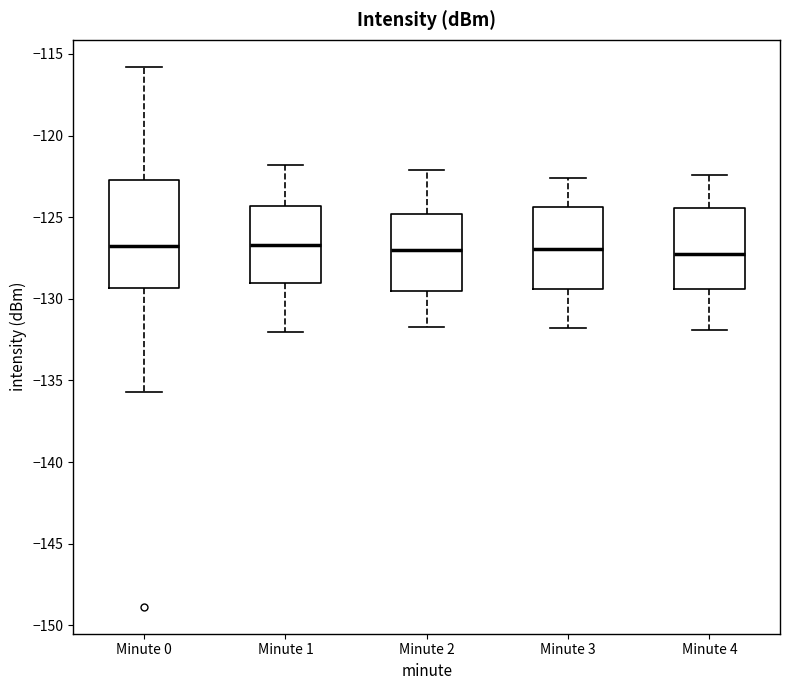

Reading left to right, read every box against the y-axis: the position of its median line, the range the box covers, and the ends of its whiskers. The values are not printed on the chart, so give them approximately, as read against the axis.

Minute 0: median -127.0, box -129.5 to -122.5, whiskers -135.5 to -116.0
Minute 1: median -126.5, box -129.0 to -124.5, whiskers -132.0 to -122.0
Minute 2: median -127.0, box -129.5 to -125.0, whiskers -131.5 to -122.0
Minute 3: median -127.0, box -129.5 to -124.5, whiskers -132.0 to -122.5
Minute 4: median -127.0, box -129.5 to -124.5, whiskers -132.0 to -122.5